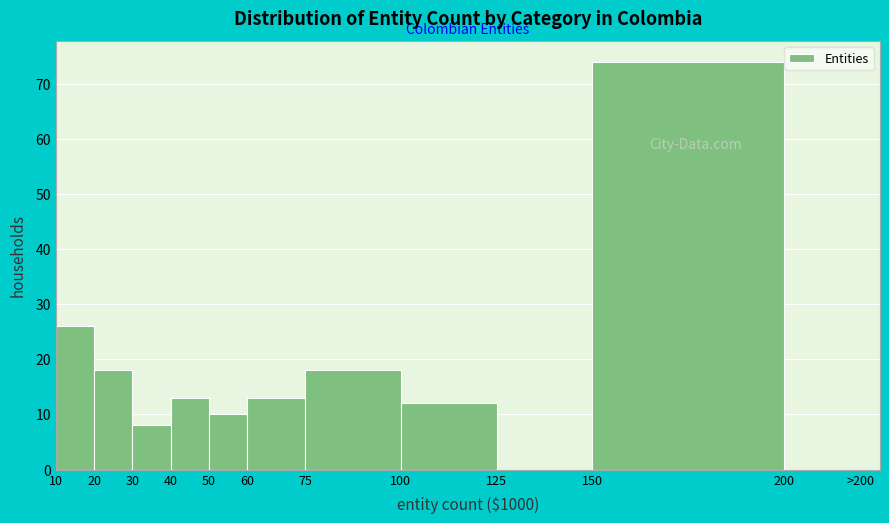

Reading right to left, list all the values displayed in this chart.

200=0	150=74	125=0	100=12	75=18	60=13	50=10	40=13	30=8	20=18	10=26